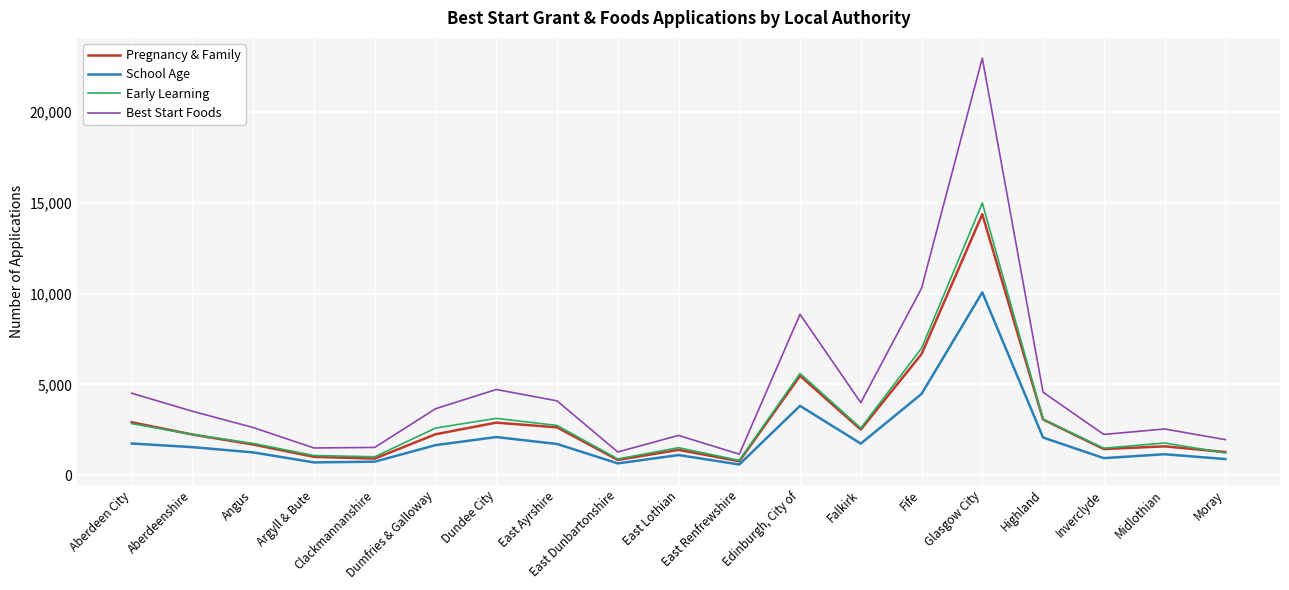

True or false: School Age has a value of 1735 at Falkirk.

True